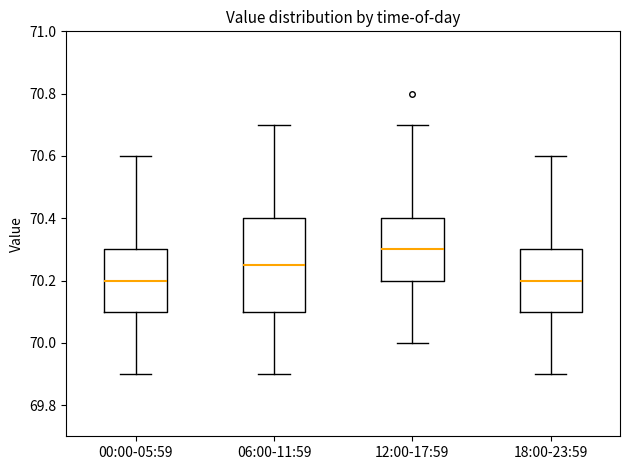

Which box is the tallest, from its lower edge to its upper edge?

06:00-11:59